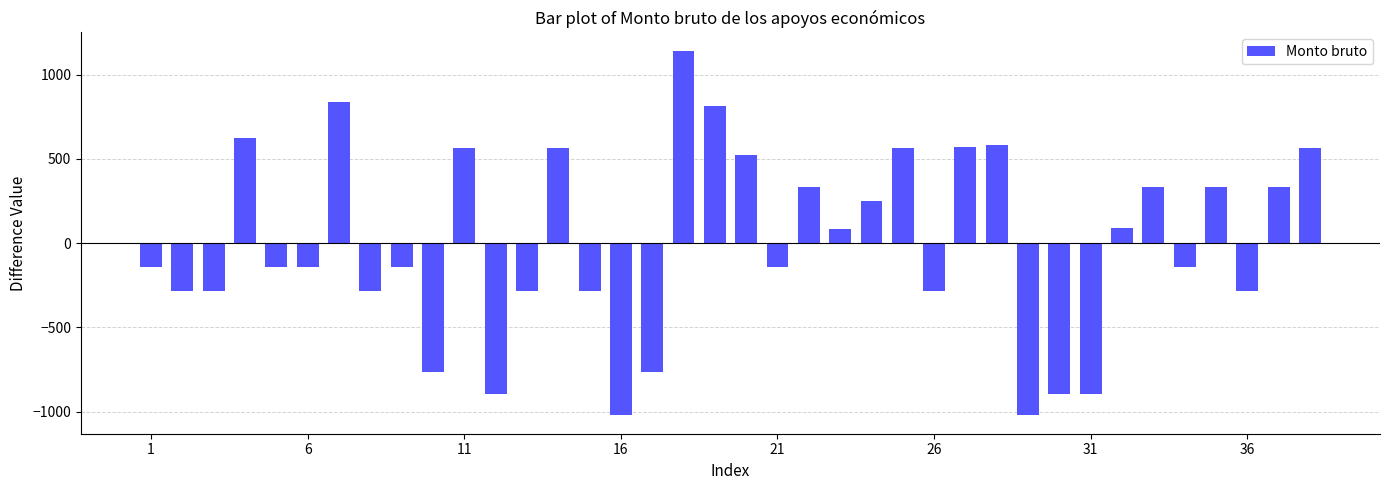

What is the difference between the maximum and minimum values?

2166.5